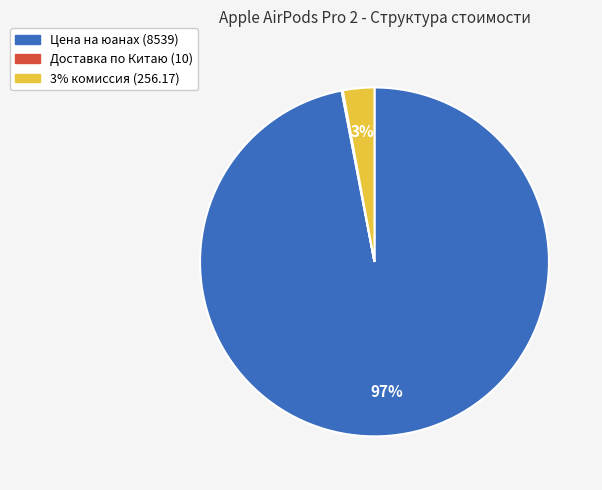

What percentage is the Цена на юанах (8539) slice, to the nearest percent?

97%